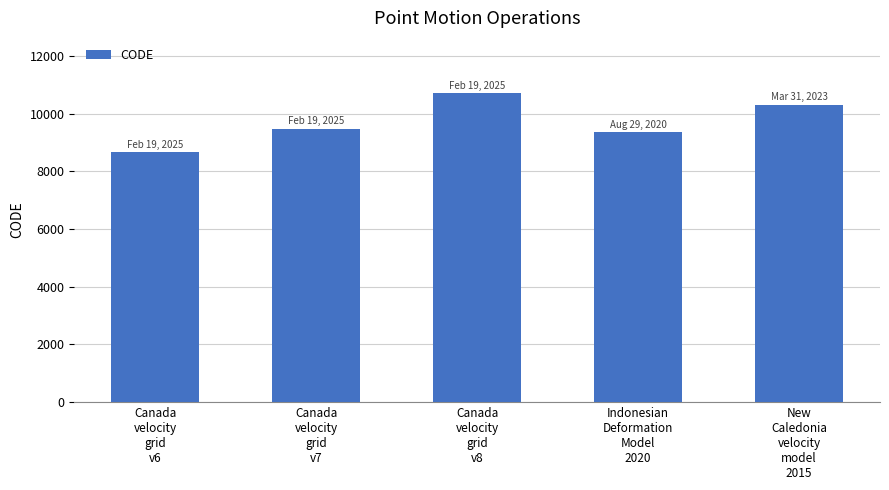

Count the number of data series in this chart.

1